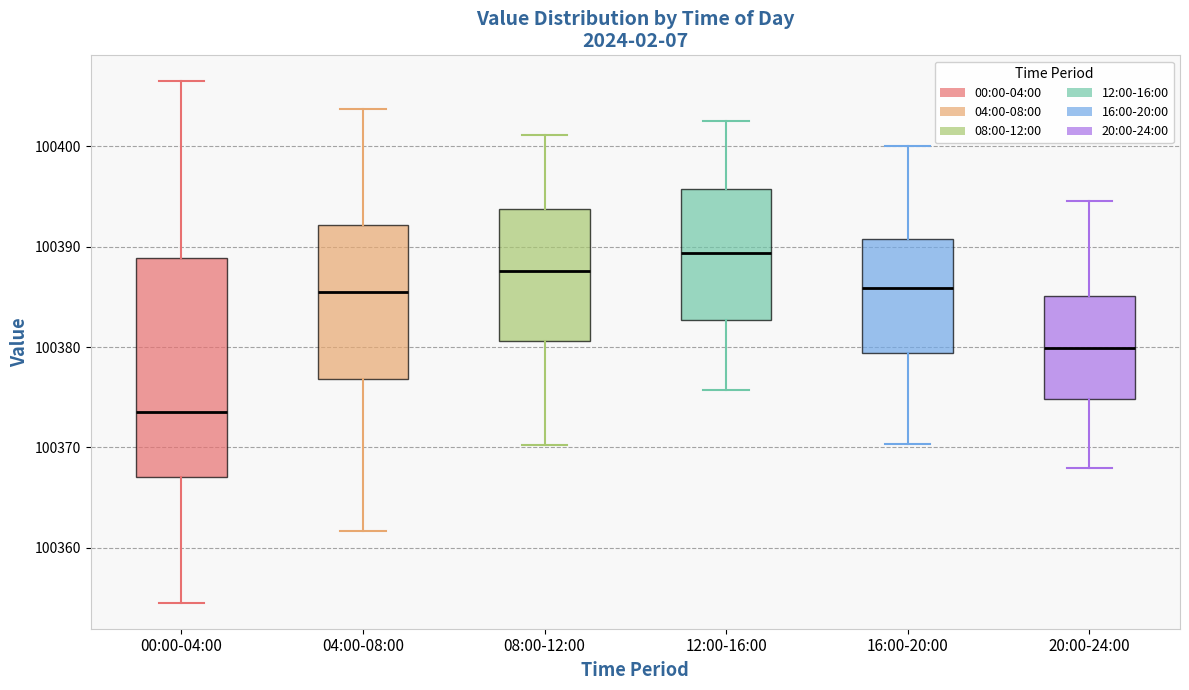

Which box is the tallest, from its lower edge to its upper edge?

00:00-04:00